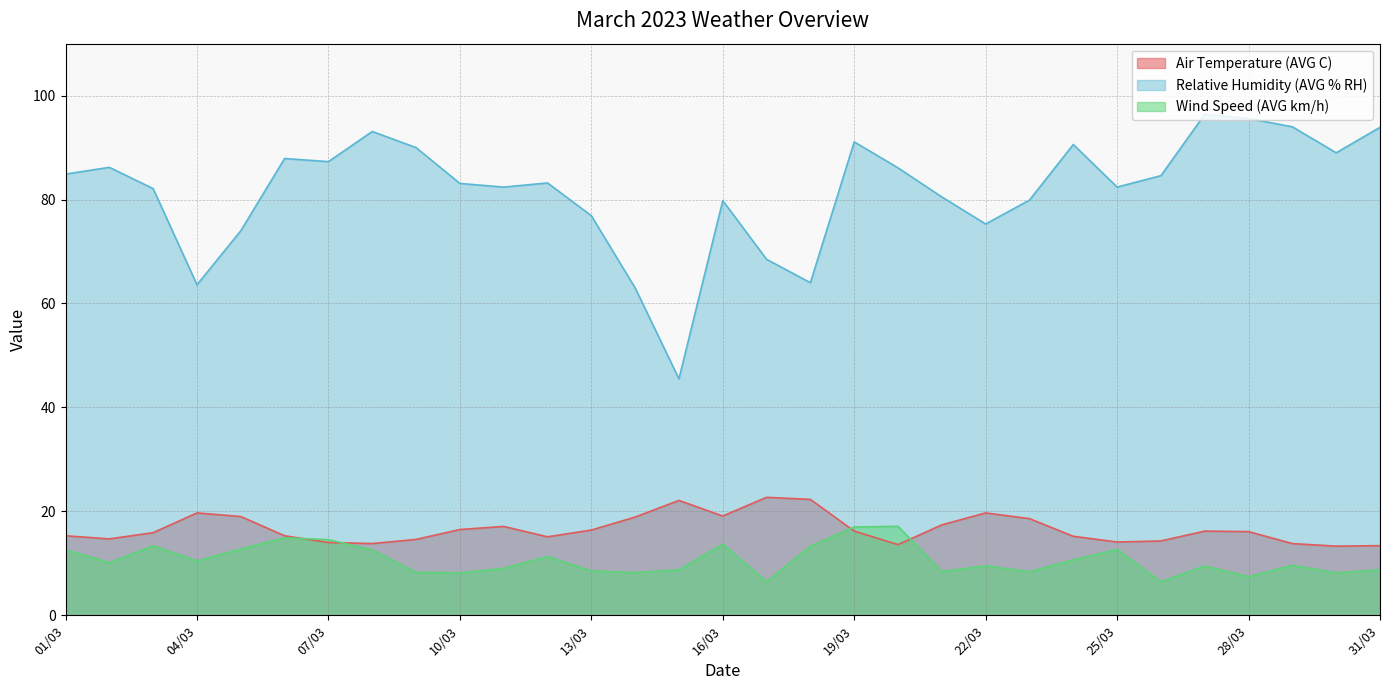

What is the lowest value of the Wind Speed (AVG km/h) series?

6.4